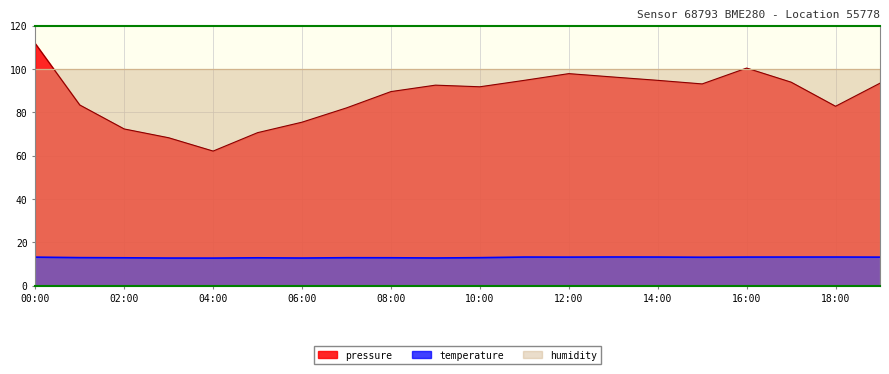

Between 04:00 and 11:00, which series saw the biggest shift?

pressure